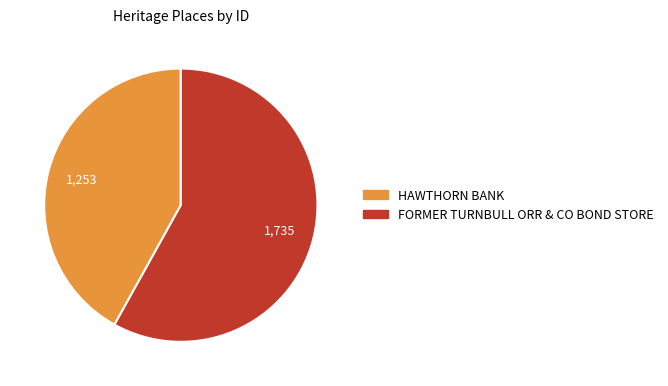

Which has a higher value, FORMER TURNBULL ORR & CO BOND STORE or HAWTHORN BANK?

FORMER TURNBULL ORR & CO BOND STORE